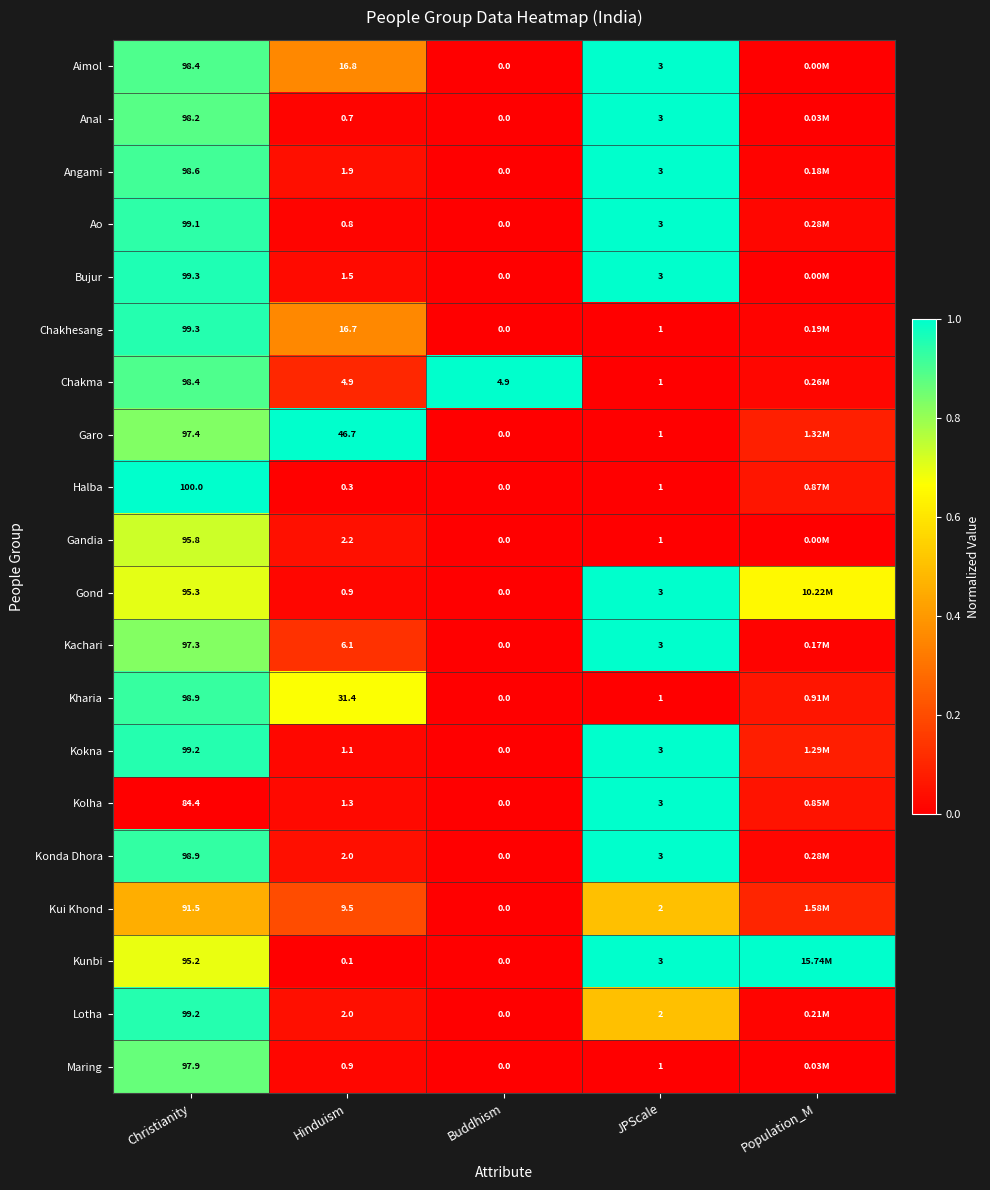

True or false: Kunbi has a value of -0.6 at Hinduism.

False